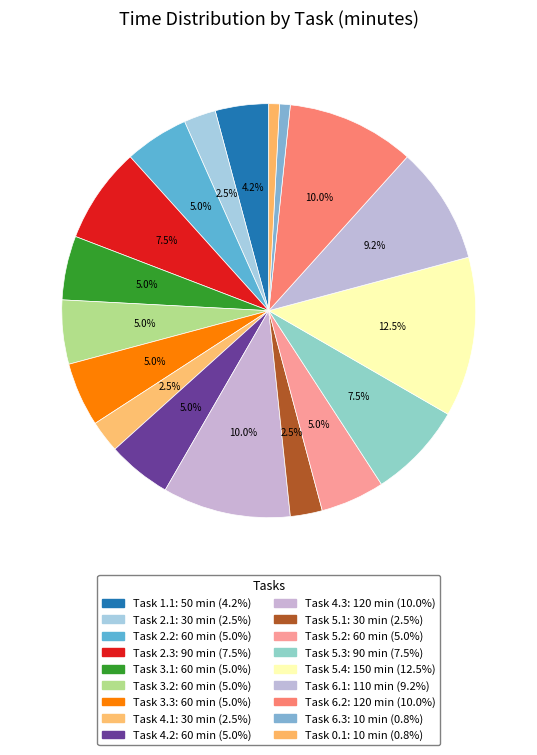

Count the number of slices in the pie.

18